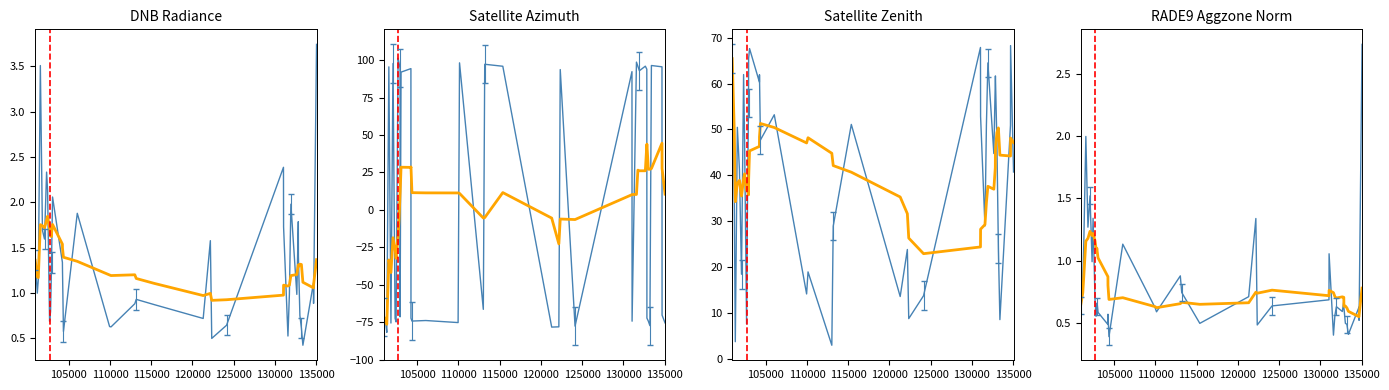

True or false: satz and rade9_aggzone_norm cross at least once.

False